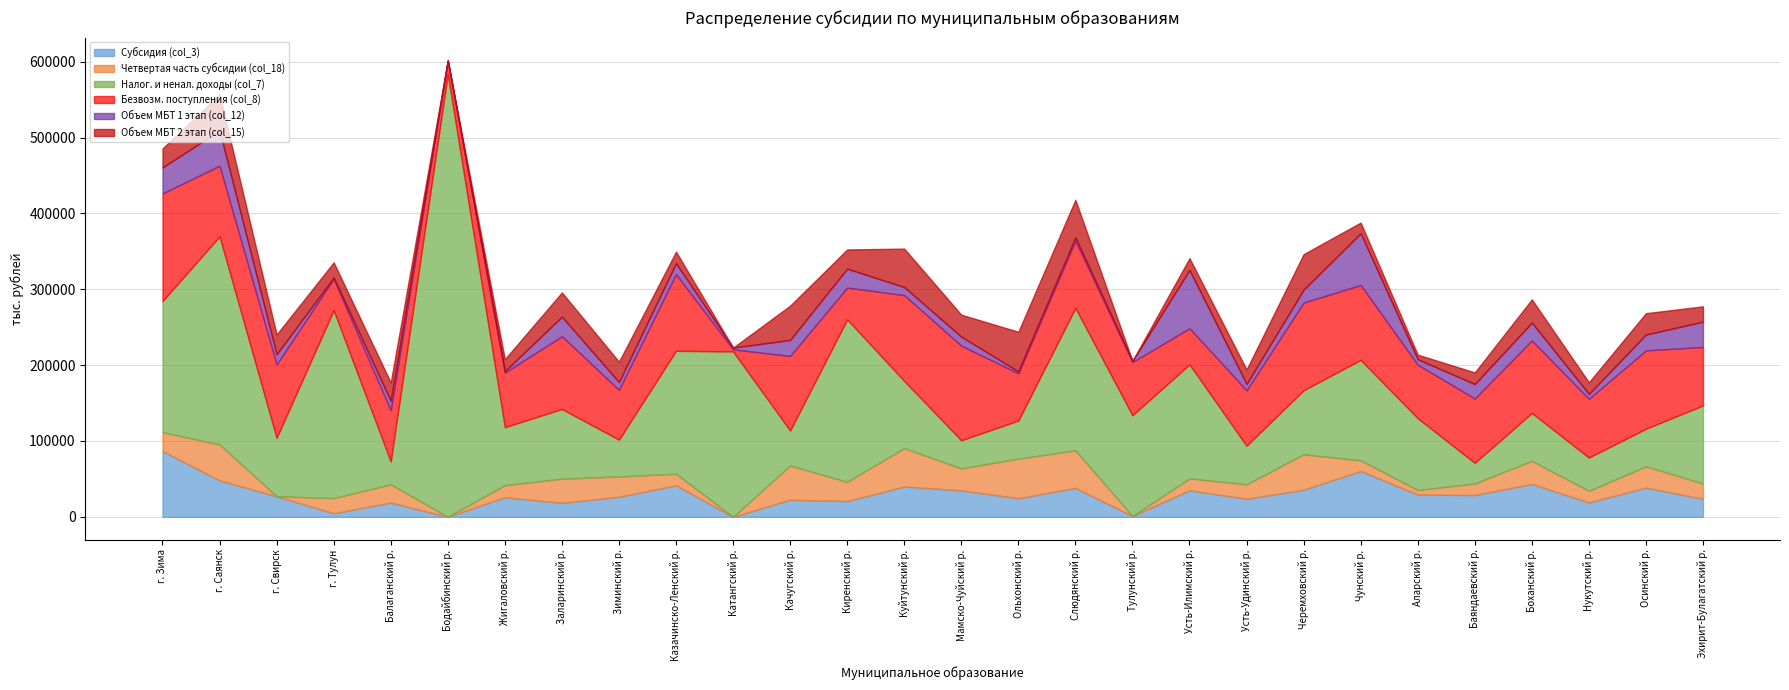

Reading left to right, list all the values displayed in this chart.

Субсидия (col_3): г. Зима=86703.4	г. Саянск=47944.0	г. Свирск=27043.0	г. Тулун=4737.8	Балаганский р.=18765.6	Бодайбинский р.=0.0	Жигаловский р.=25852.6	Заларинский р.=18408.2	Зиминский р.=26381.3	Казачинско-Ленский р.=41564.7	Катангский р.=0.0	Качугский р.=22510.7	Киренский р.=20822.4	Куйтунский р.=39972.8	Мамско-Чуйский р.=34875.3	Ольхонский р.=24457.4	Слюдянский р.=38093.8	Тулунский р.=1006.6	Усть-Илимский р.=35044.7	Усть-Удинский р.=23773.1	Черемховский р.=35674.9	Чунский р.=60429.0	Аларский р.=29371.2	Баяндаевский р.=28693.1	Боханский р.=43341.0	Нукутский р.=18904.9	Осинский р.=38479.9	Эхирит-Булагатский р.=23701.1
Четвертая часть субсидии (col_18): г. Зима=24958.9	г. Саянск=47523.1	г. Свирск=0.0	г. Тулун=19990.4	Балаганский р.=24115.3	Бодайбинский р.=0.0	Жигаловский р.=15839.0	Заларинский р.=31924.7	Зиминский р.=26886.8	Казачинско-Ленский р.=15281.9	Катангский р.=0.0	Качугский р.=45186.1	Киренский р.=25317.3	Куйтунский р.=50667.7	Мамско-Чуйский р.=28992.8	Ольхонский р.=52306.3	Слюдянский р.=49557.3	Тулунский р.=0.0	Усть-Илимский р.=15571.7	Усть-Удинский р.=19126.3	Черемховский р.=46758.3	Чунский р.=14091.5	Аларский р.=6030.4	Баяндаевский р.=15268.4	Боханский р.=30526.8	Нукутский р.=15386.2	Осинский р.=28125.8	Эхирит-Булагатский р.=20250.5
Налог. и ненал. доходы (col_7): г. Зима=172789.9	г. Саянск=274181.7	г. Свирск=77066.0	г. Тулун=247618.6	Балаганский р.=30043.4	Бодайбинский р.=583695.5	Жигаловский р.=76481.0	Заларинский р.=91832.1	Зиминский р.=48484.0	Казачинско-Ленский р.=162021.3	Катангский р.=218045.2	Качугский р.=46030.7	Киренский р.=214124.2	Куйтунский р.=88500.0	Мамско-Чуйский р.=37040.2	Ольхонский р.=50169.9	Слюдянский р.=187717.9	Тулунский р.=132862.8	Усть-Илимский р.=150309.2	Усть-Удинский р.=50812.0	Черемховский р.=84421.1	Чунский р.=132326.4	Аларский р.=94618.6	Баяндаевский р.=27160.7	Боханский р.=63050.0	Нукутский р.=43827.3	Осинский р.=49561.0	Эхирит-Булагатский р.=102860.1
Безвозм. поступления (col_8): г. Зима=141932.7	г. Саянск=93275.9	г. Свирск=96880.6	г. Тулун=41520.0	Балаганский р.=67545.4	Бодайбинский р.=18000.0	Жигаловский р.=71893.1	Заларинский р.=95992.7	Зиминский р.=65718.6	Казачинско-Ленский р.=101127.9	Катангский р.=2800.0	Качугский р.=98324.1	Киренский р.=41985.9	Куйтунский р.=113198.6	Мамско-Чуйский р.=124803.5	Ольхонский р.=62332.2	Слюдянский р.=88631.6	Тулунский р.=70149.8	Усть-Илимский р.=47750.0	Усть-Удинский р.=73077.5	Черемховский р.=115610.9	Чунский р.=98824.4	Аларский р.=70540.6	Баяндаевский р.=84876.7	Боханский р.=95658.6	Нукутский р.=77444.5	Осинский р.=103309.2	Эхирит-Булагатский р.=77235.3
Объем МБТ 1 этап (col_12): г. Зима=34291.1	г. Саянск=46425.6	г. Свирск=13357.7	г. Тулун=1668.5	Балаганский р.=12581.0	Бодайбинский р.=0.0	Жигаловский р.=2032.0	Заларинский р.=25744.5	Зиминский р.=10232.0	Казачинско-Ленский р.=14321.6	Катангский р.=2269.8	Качугский р.=21200.9	Киренский р.=24966.8	Куйтунский р.=10612.1	Мамско-Чуйский р.=11819.6	Ольхонский р.=2459.8	Слюдянский р.=4419.4	Тулунский р.=1610.9	Усть-Илимский р.=76820.1	Усть-Удинский р.=8430.5	Черемховский р.=17109.4	Чунский р.=68181.1	Аларский р.=7259.8	Баяндаевский р.=19143.0	Боханский р.=23570.6	Нукутский р.=6460.2	Осинский р.=20905.3	Эхирит-Булагатский р.=33250.2
Объем МБТ 2 этап (col_15): г. Зима=24958.9	г. Саянск=47523.1	г. Свирск=26085.9	г. Тулун=19990.4	Балаганский р.=24115.3	Бодайбинский р.=0.0	Жигаловский р.=15839.0	Заларинский р.=31924.7	Зиминский р.=26886.8	Казачинско-Ленский р.=15281.9	Катангский р.=0.0	Качугский р.=45186.1	Киренский р.=25317.3	Куйтунский р.=50667.7	Мамско-Чуйский р.=28992.8	Ольхонский р.=52306.3	Слюдянский р.=49557.3	Тулунский р.=0.0	Усть-Илимский р.=15571.7	Усть-Удинский р.=19126.3	Черемховский р.=46758.3	Чунский р.=14091.5	Аларский р.=6030.4	Баяндаевский р.=15268.4	Боханский р.=30526.8	Нукутский р.=15386.2	Осинский р.=28125.8	Эхирит-Булагатский р.=20250.5